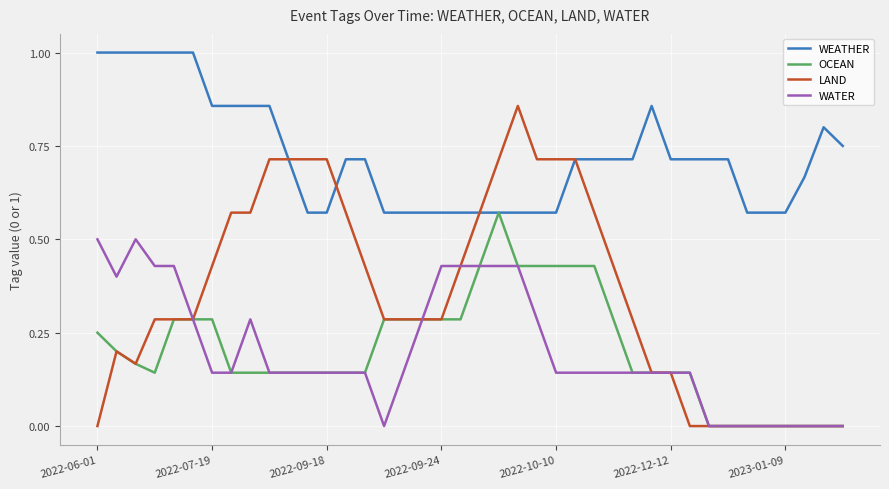

List the series in order of their peak value, highest first.

WEATHER, LAND, OCEAN, WATER